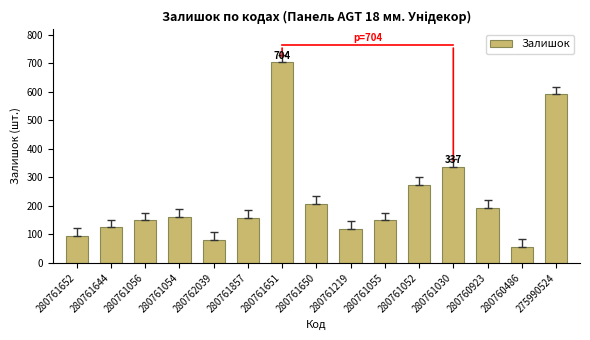

The value at 280761857 is 107. True or false?

False